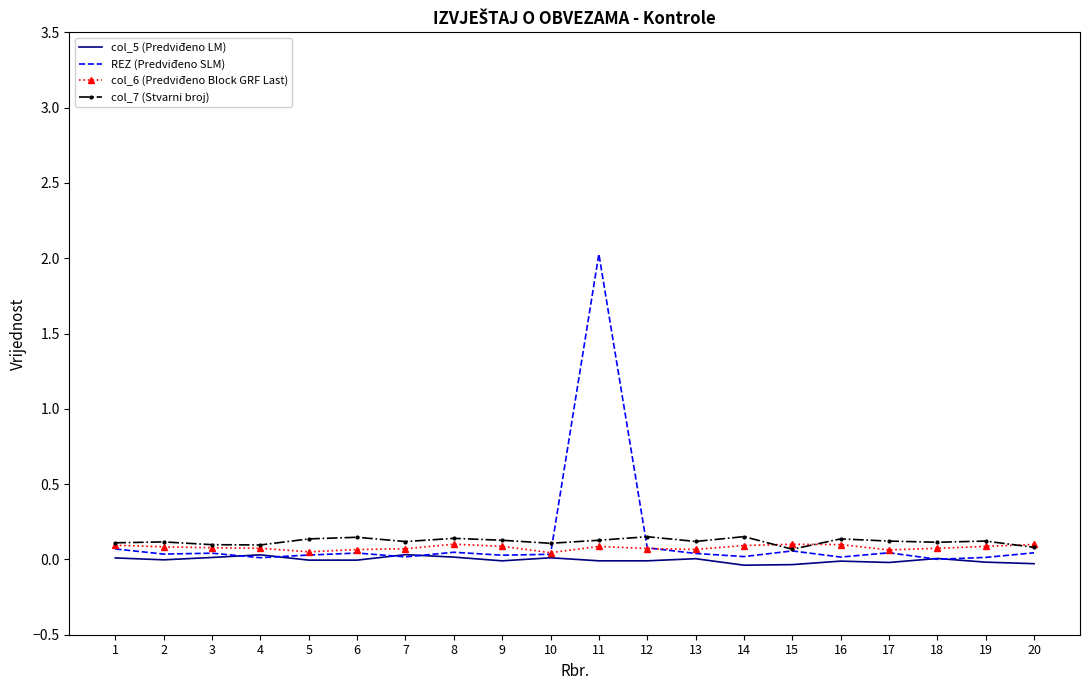

What is the maximum value for REZ (Predviđeno SLM)?

2.0